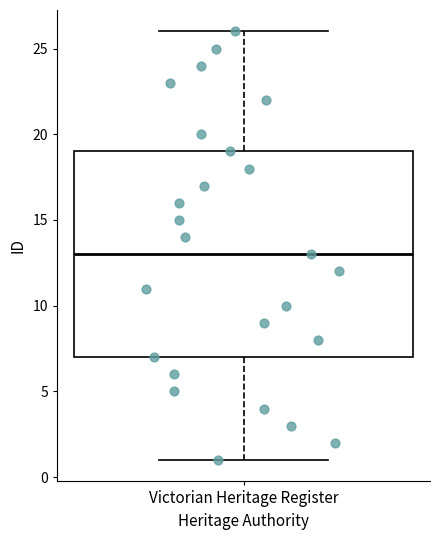

Transcribe this box plot: give where the median line is, the range the box spans, and where the two whiskers end, as read against the y-axis. The values are not printed on the chart, so give them approximately, as read against the axis.

median 13, box 7 to 19, whiskers 1 to 26